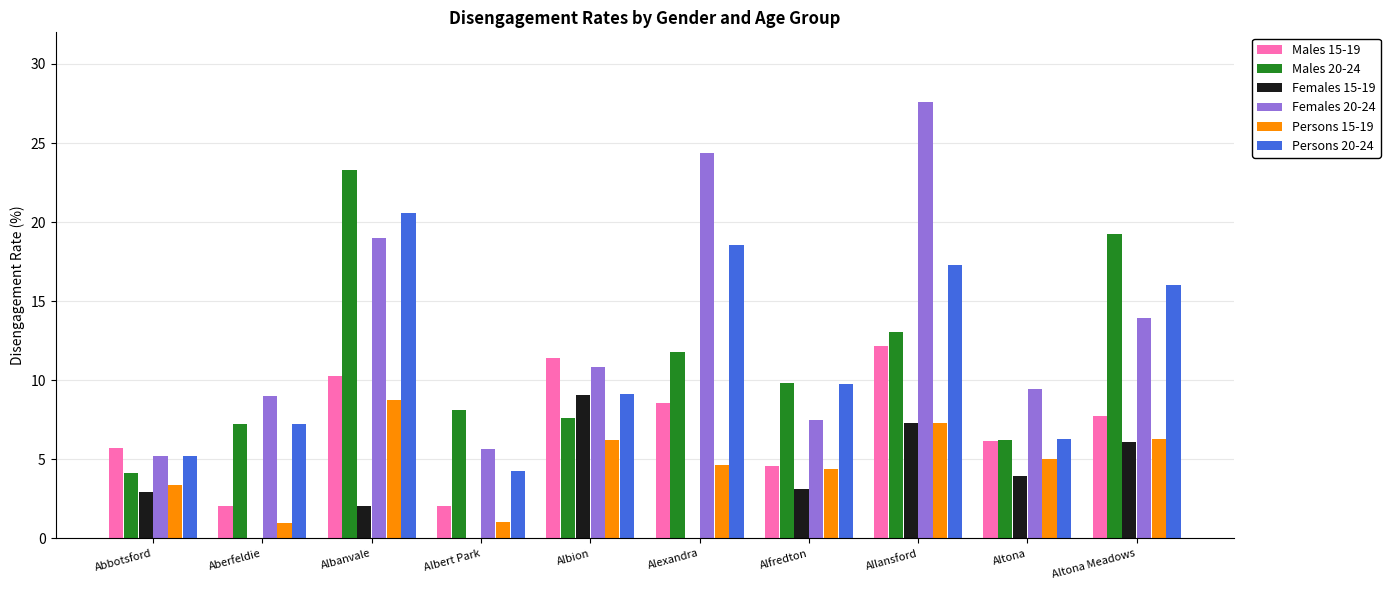

What value does the Males 20-24 series have at Aberfeldie?

7.2